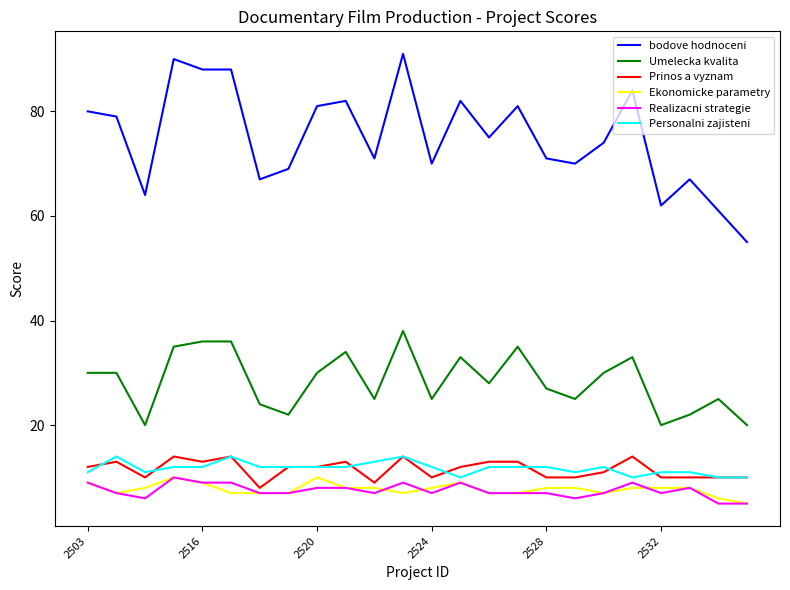

True or false: Personalni zajisteni and Umelecka kvalita intersect in this chart.

False